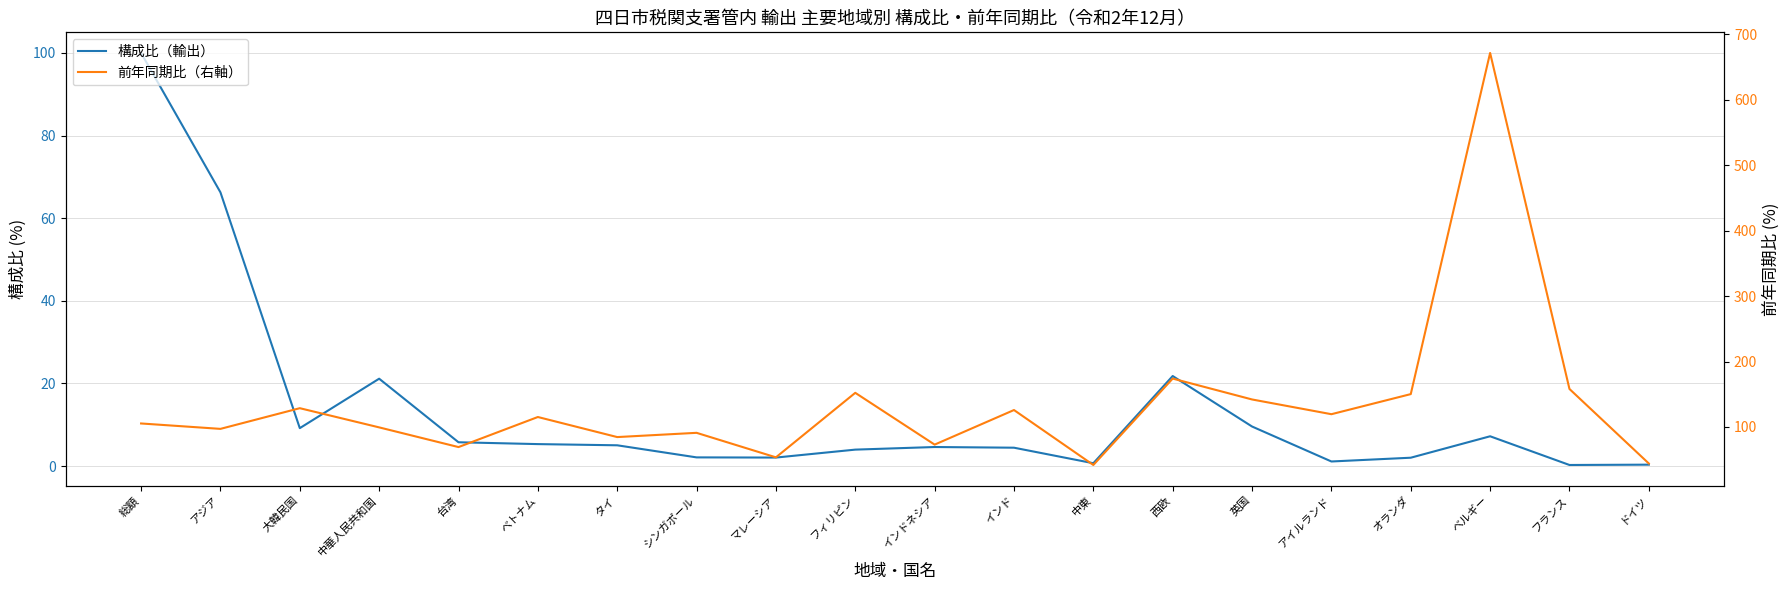

True or false: 構成比（輸出） and 前年同期比（右軸） cross at least once.

False